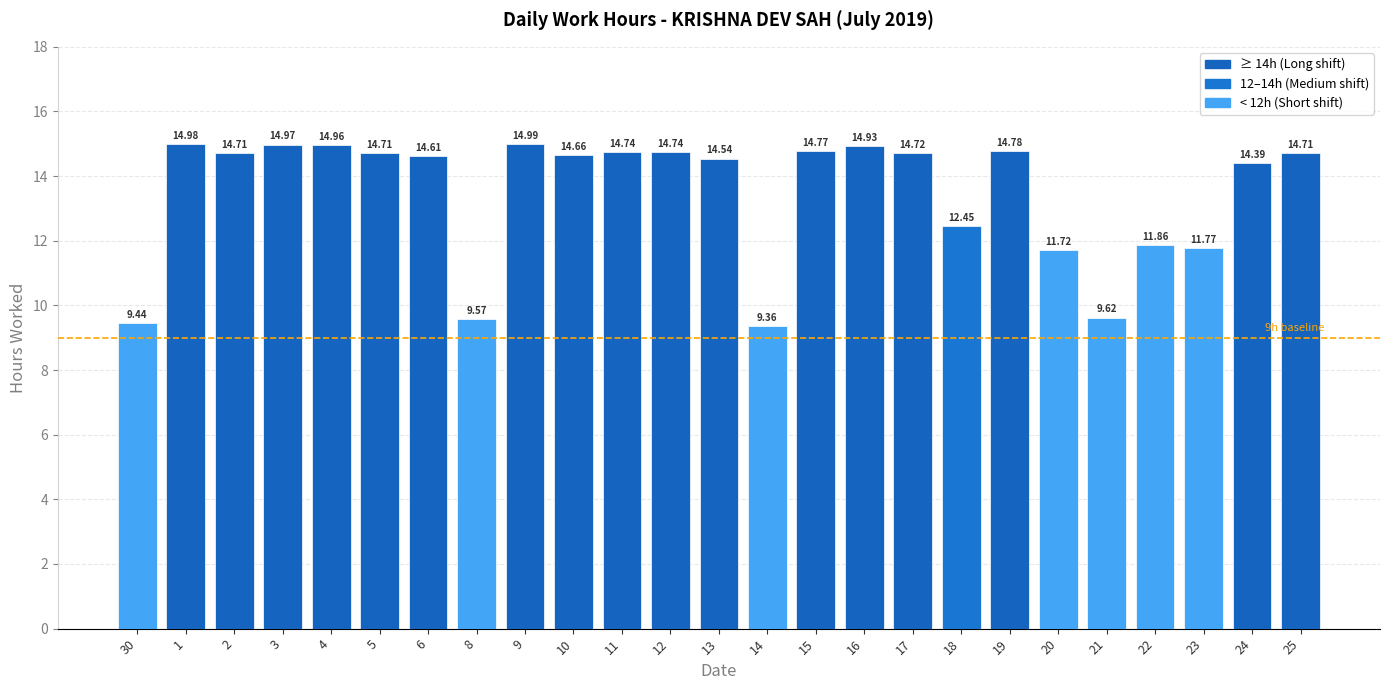

Where is the data nearest to the value 12?

22